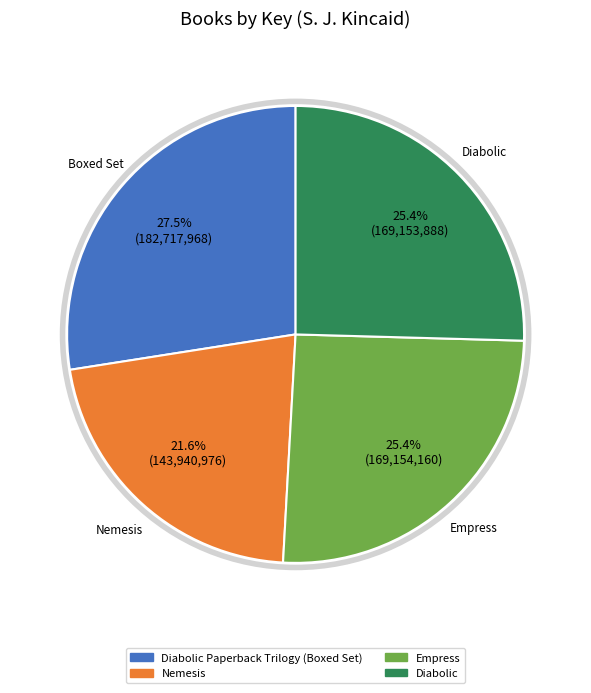

How many slices are in this pie chart?

4